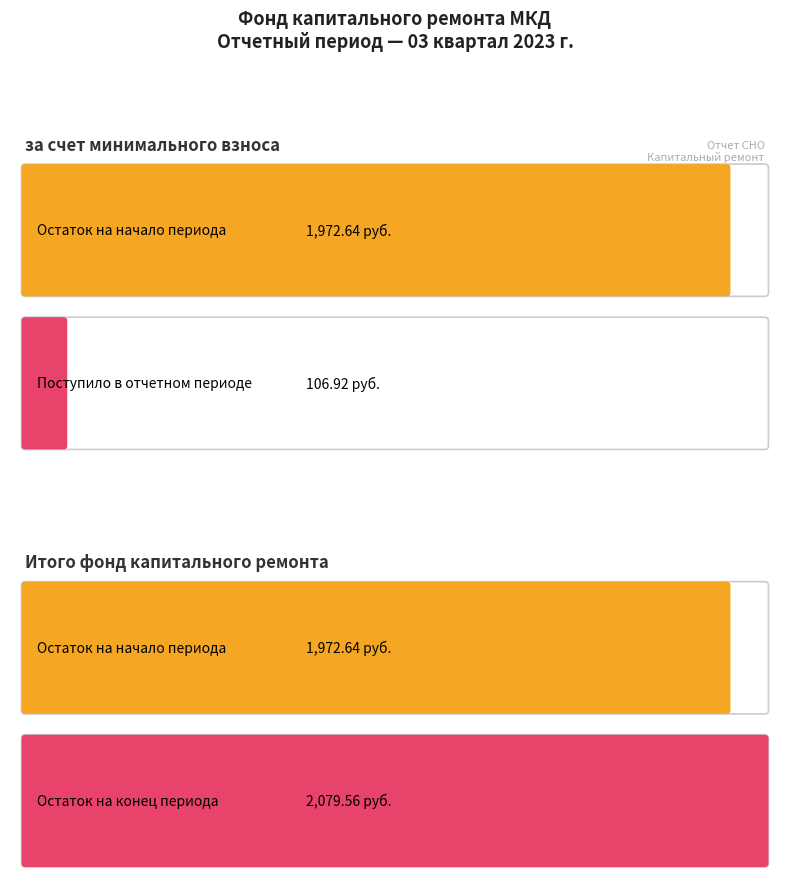

What is the label of the 1st bar from the right?

Остаток на конец